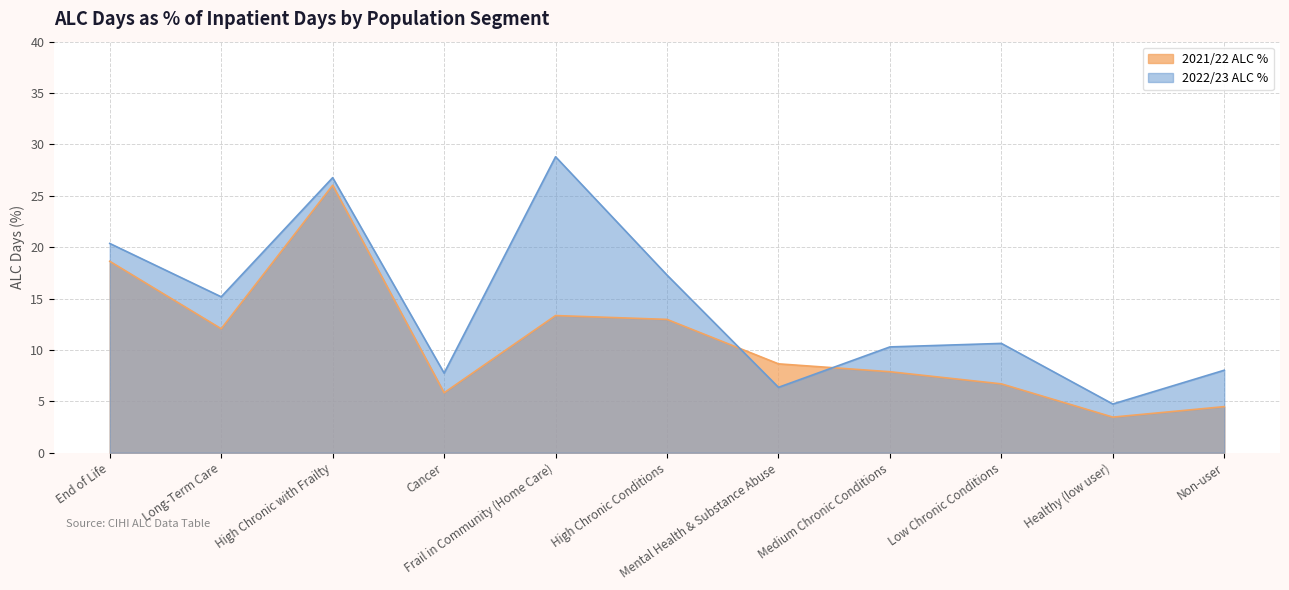

At which category is the sum across all series the highest?

High Chronic with Frailty